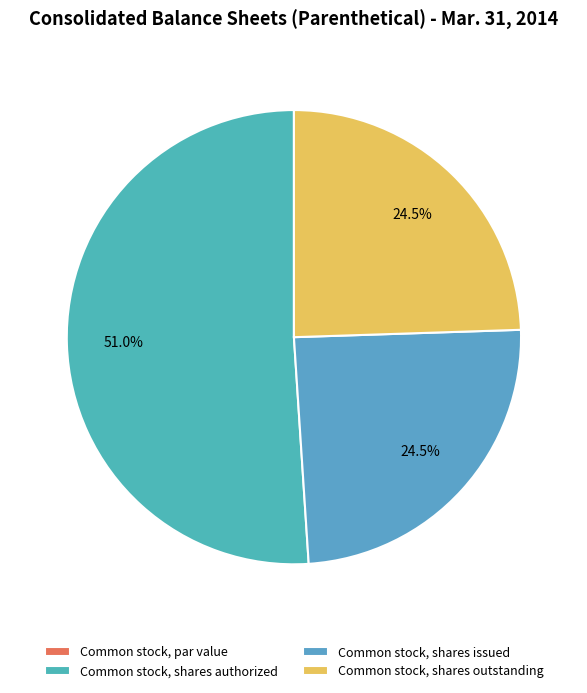

To the nearest percent, what is the difference between the largest and smallest slice percentages?

51%